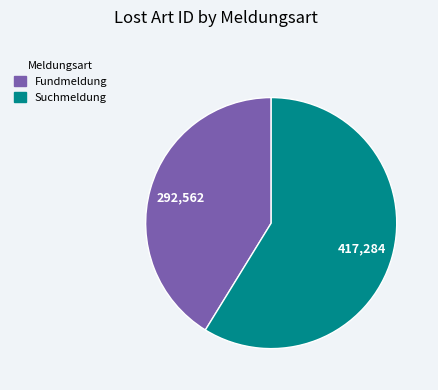

Is it true that Suchmeldung is 59% of the pie?

True